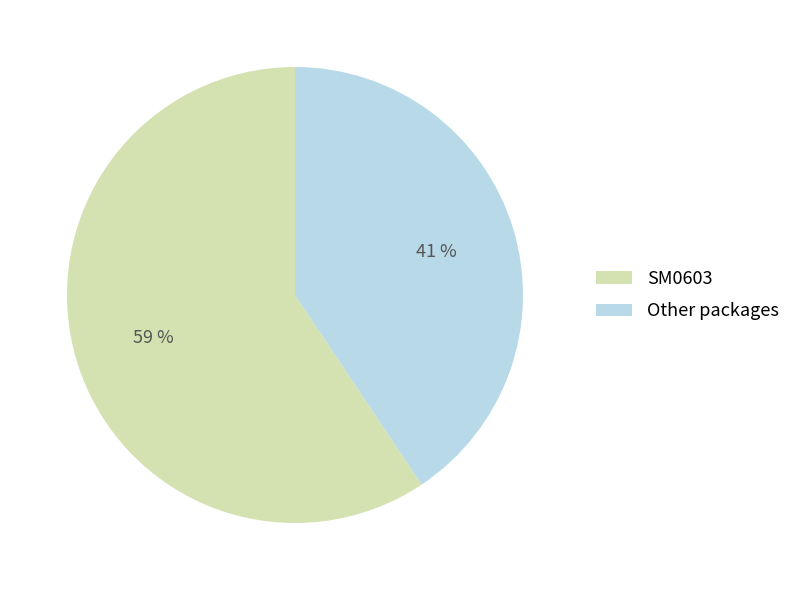

Is it true that Other packages is 55% of the pie?

False